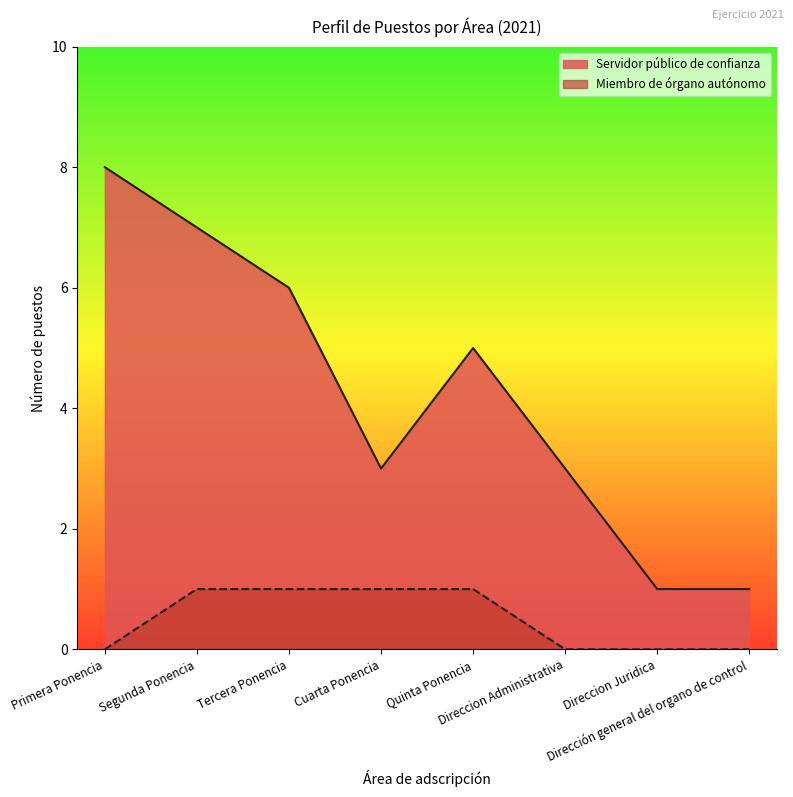

What is the minimum value for Servidor público de confianza?

1